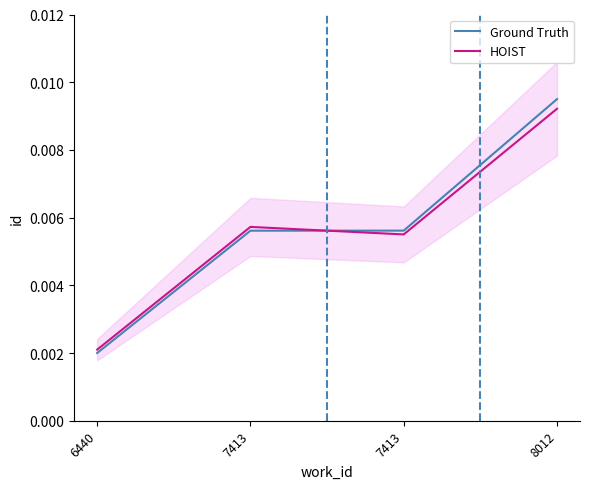

Rank the series by their average value, from lowest to highest.

HOIST, Ground Truth